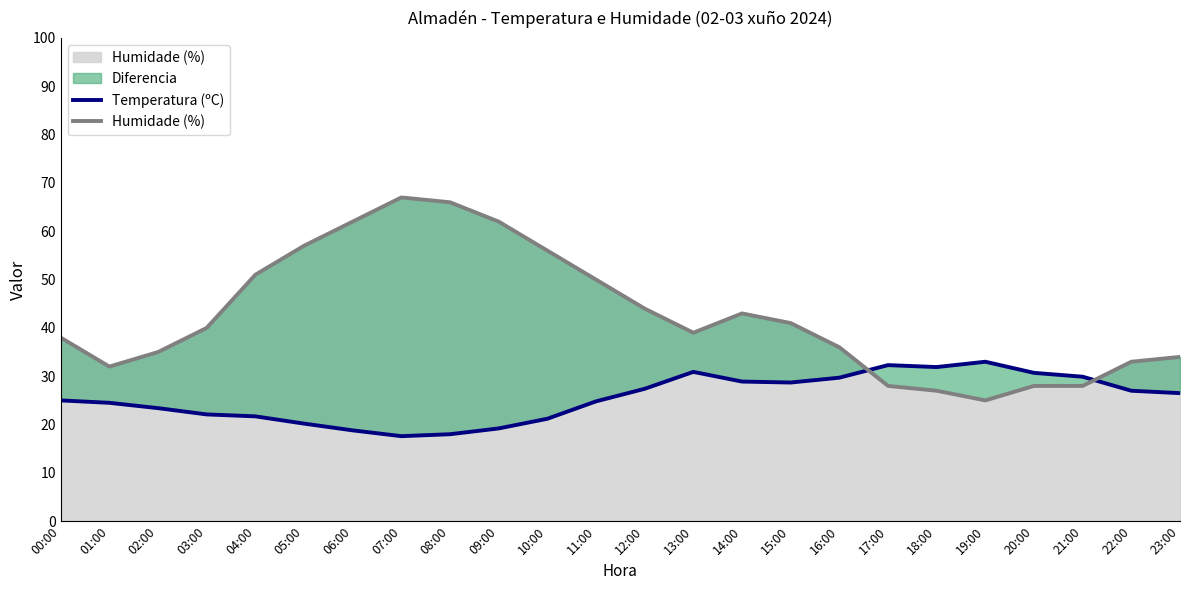

At which label is Humidade (%) closest to 46?

12:00